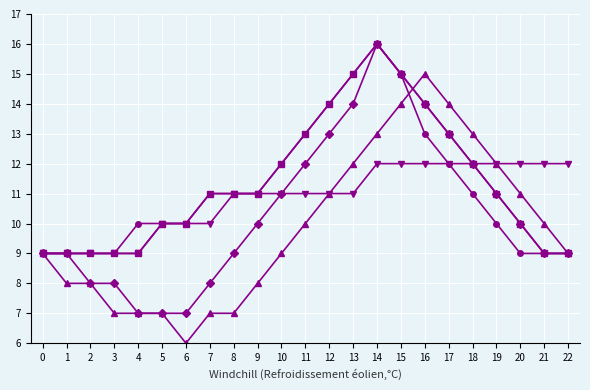

What is the minimum value shown in the chart?

6